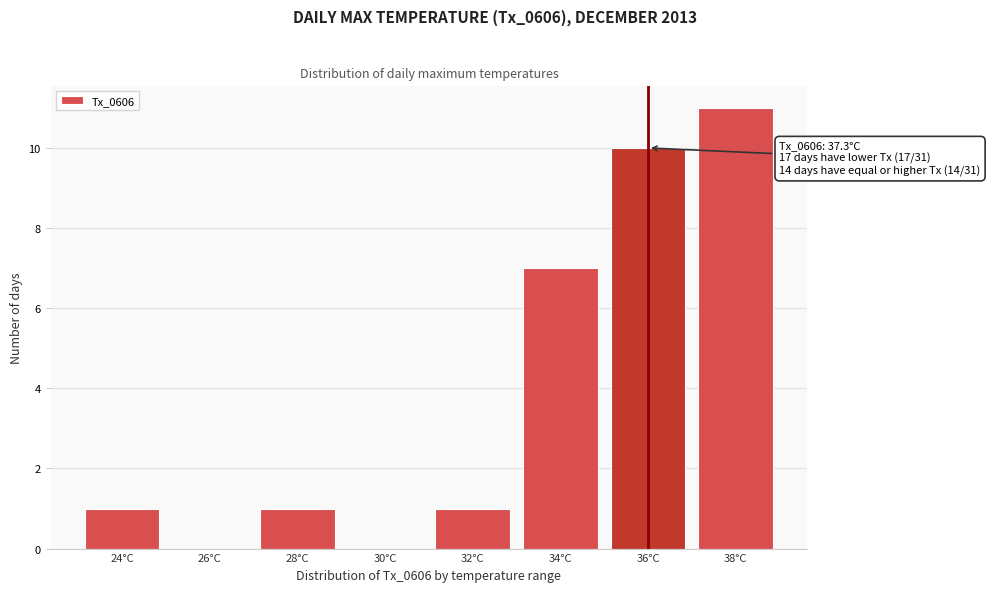

Reading right to left, what are all the values shown in this chart?

38°C=11	36°C=10	34°C=7	32°C=1	30°C=0	28°C=1	26°C=0	24°C=1